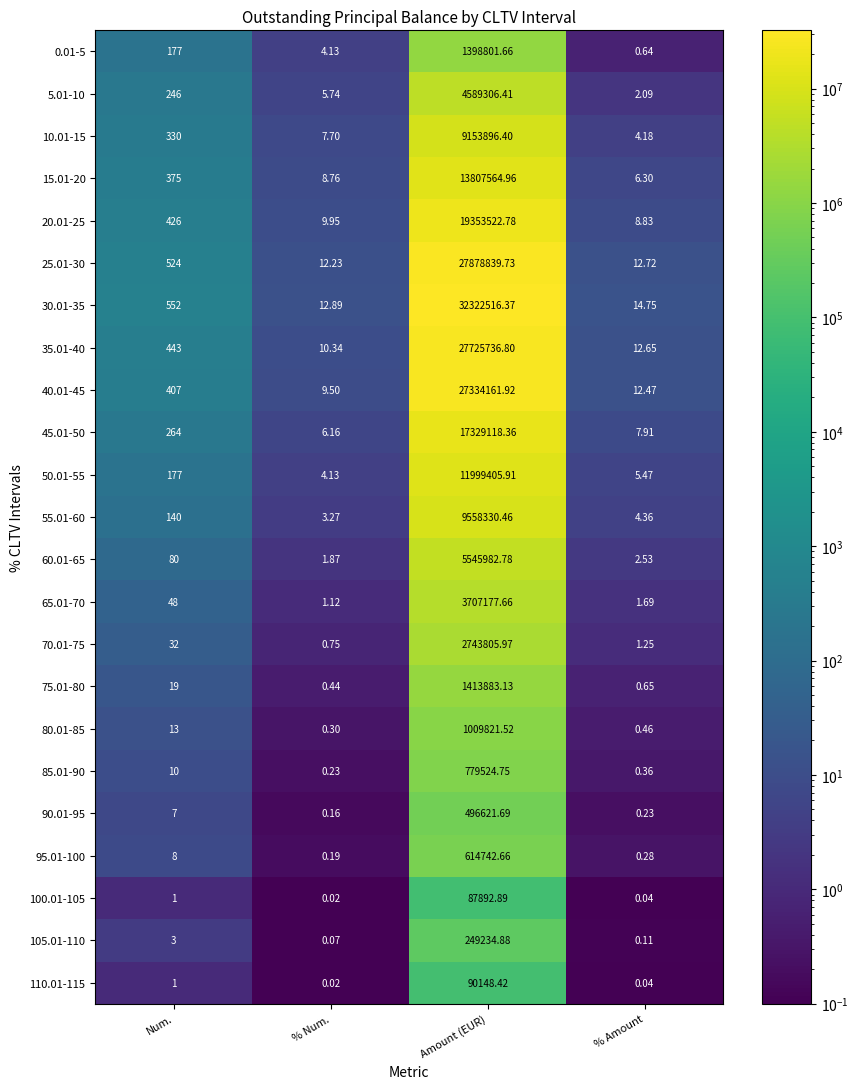

Where is 65.01-70 nearest to the value 1853589?

Num.